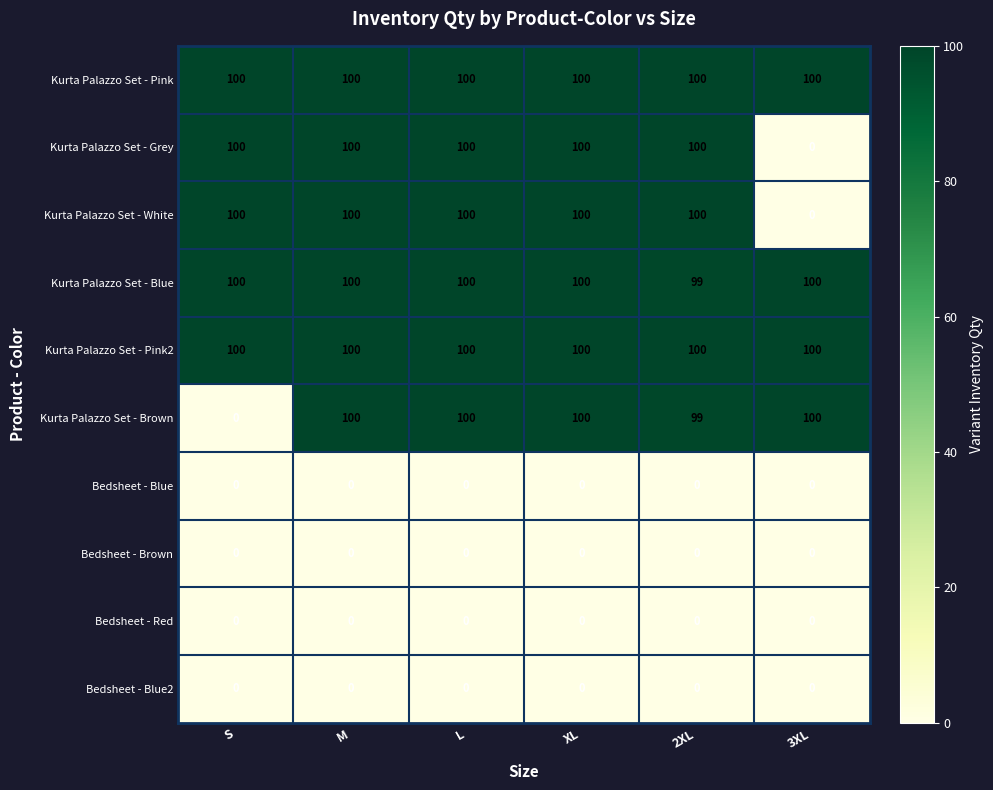

What is the total value across all series at S?

500